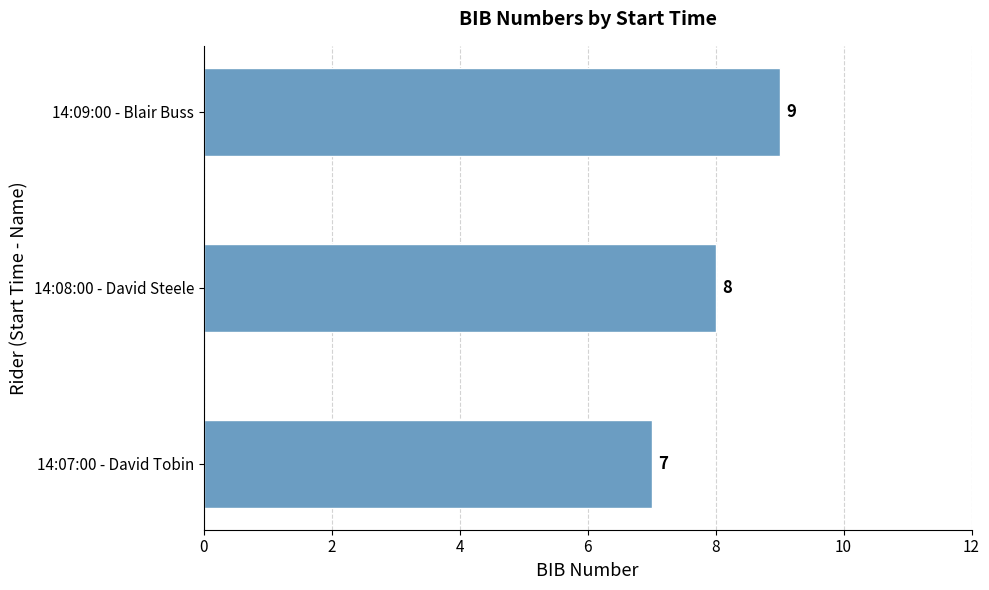

True or false: the data shows 7 at 14:07:00 - David Tobin.

True